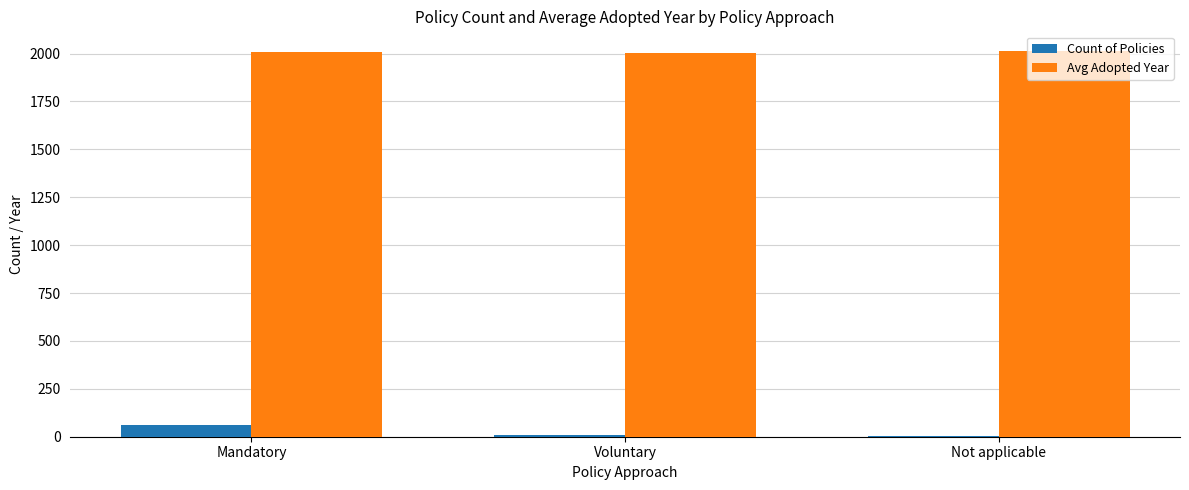

At which label is Count of Policies closest to 33?

Voluntary